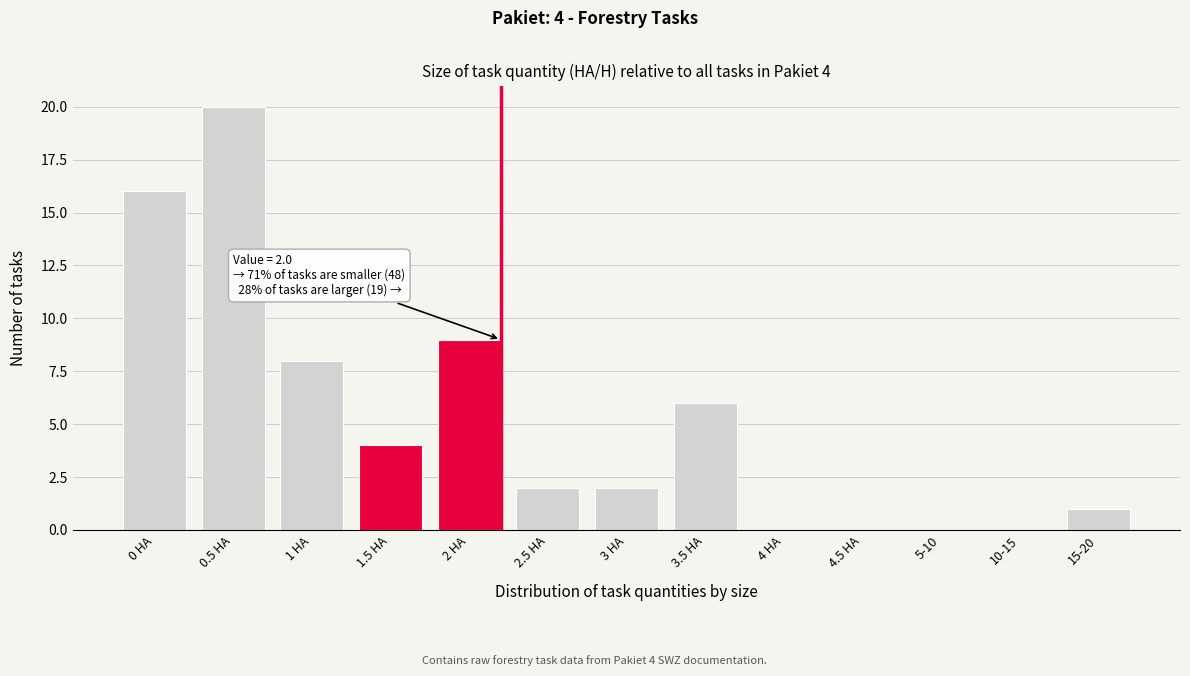

Reading left to right, what are all the values shown in this chart?

0 HA=16	0.5 HA=20	1 HA=8	1.5 HA=4	2 HA=9	2.5 HA=2	3 HA=2	3.5 HA=6	4 HA=0	4.5 HA=0	5-10=0	10-15=0	15-20=1